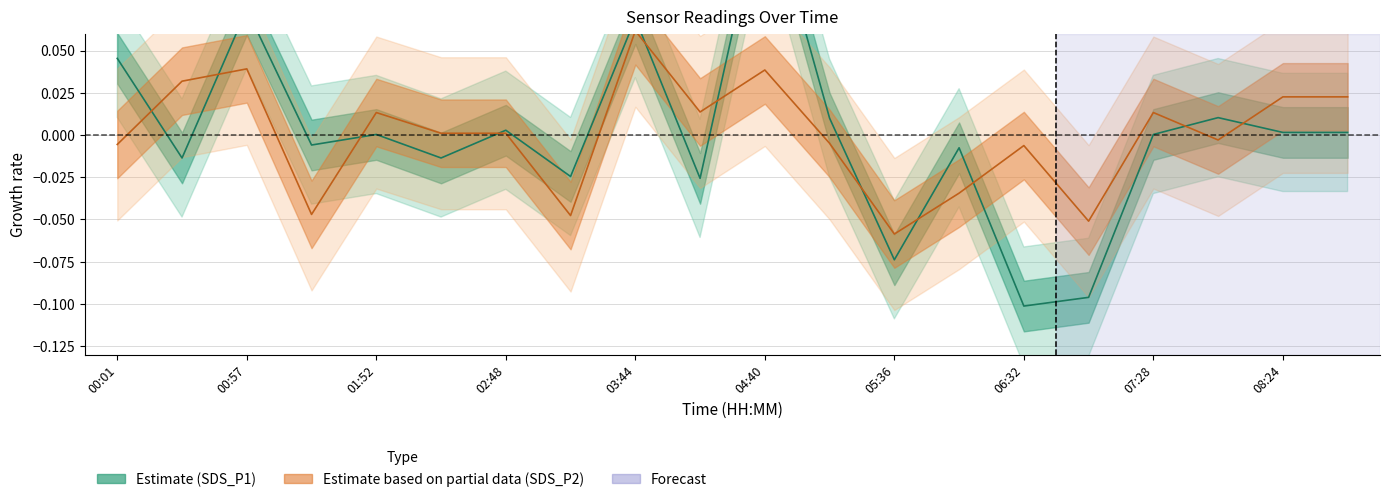

The value of SDS_P1 at 07:56 is 0.0. True or false?

False